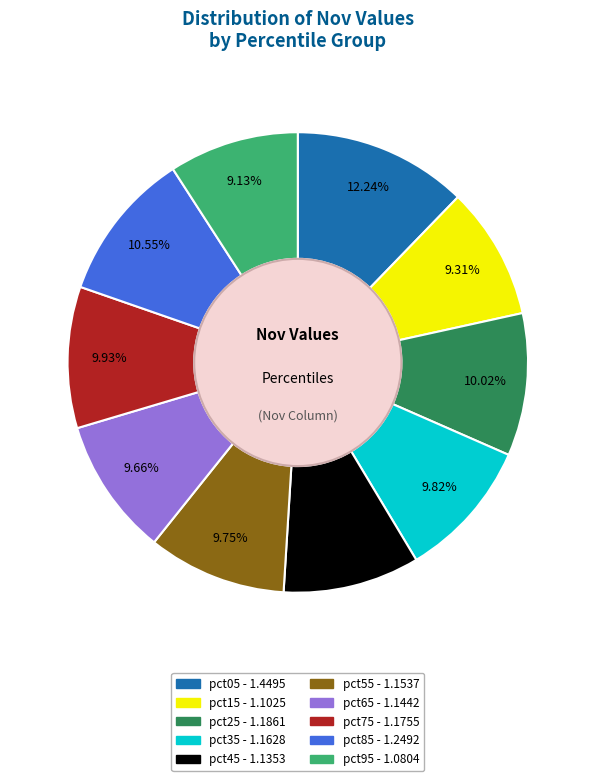

Do pct55 and pct35 together represent more than half of the pie?

No